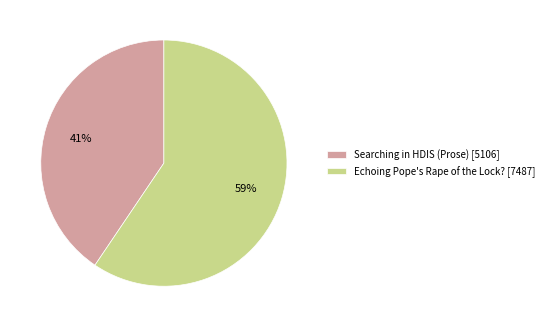

Rank the categories by value from lowest to highest.

Searching in HDIS (Prose), Echoing Pope's Rape of the Lock?